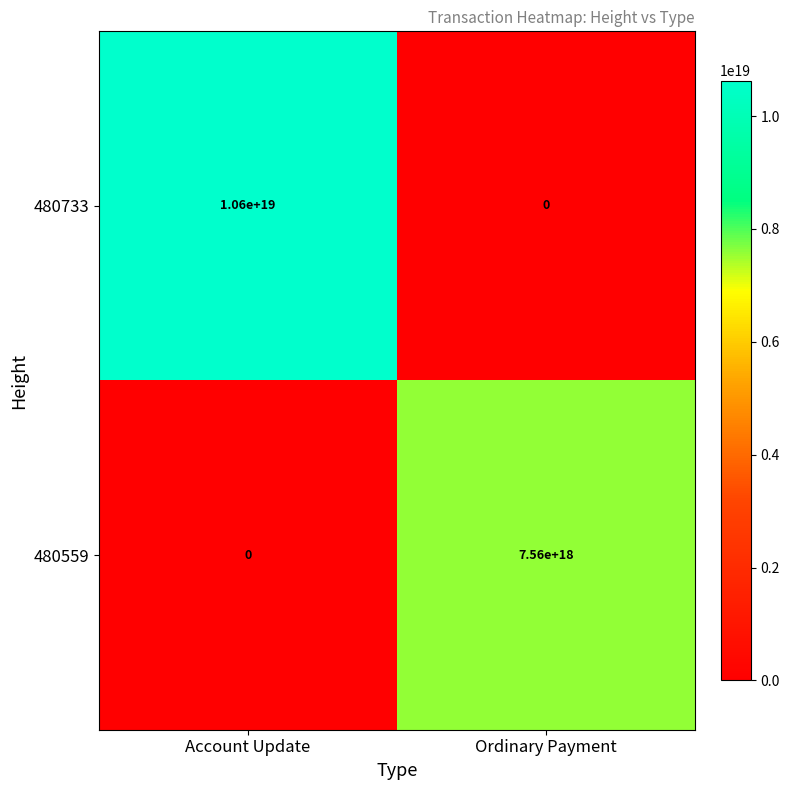

Which series has the widest spread of values?

480733